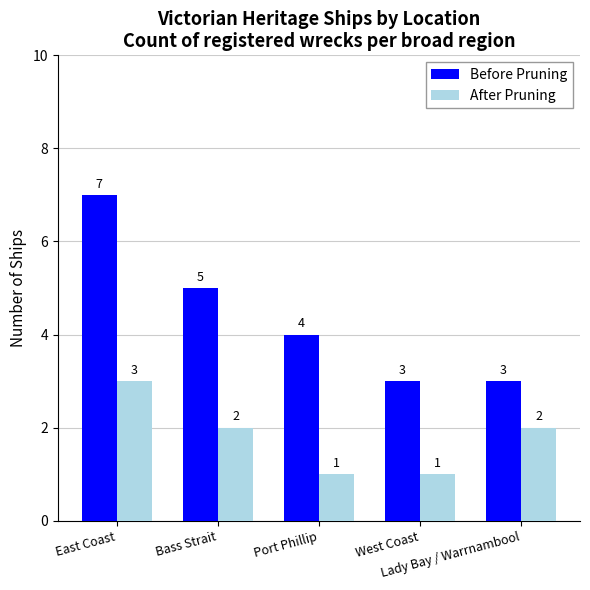

Reading left to right, what are all the values shown in this chart?

Before Pruning: 7	5	4	3	3
After Pruning: 3	2	1	1	2